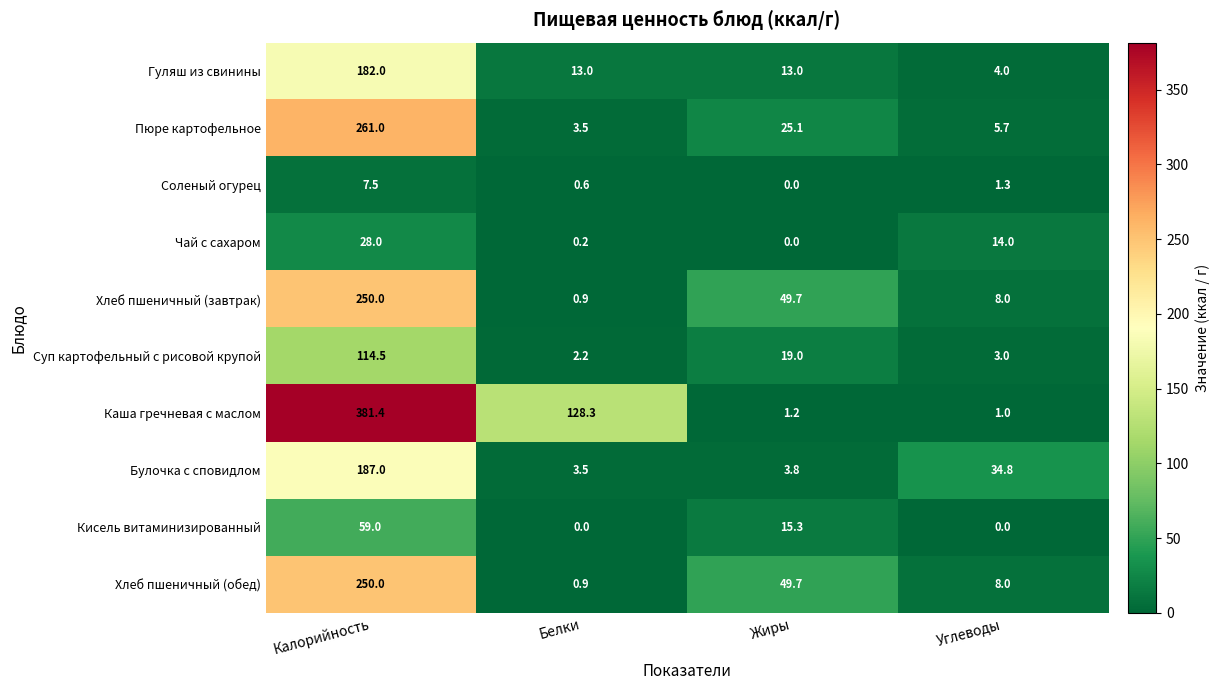

What is the total value across all series at Калорийность?

1720.4